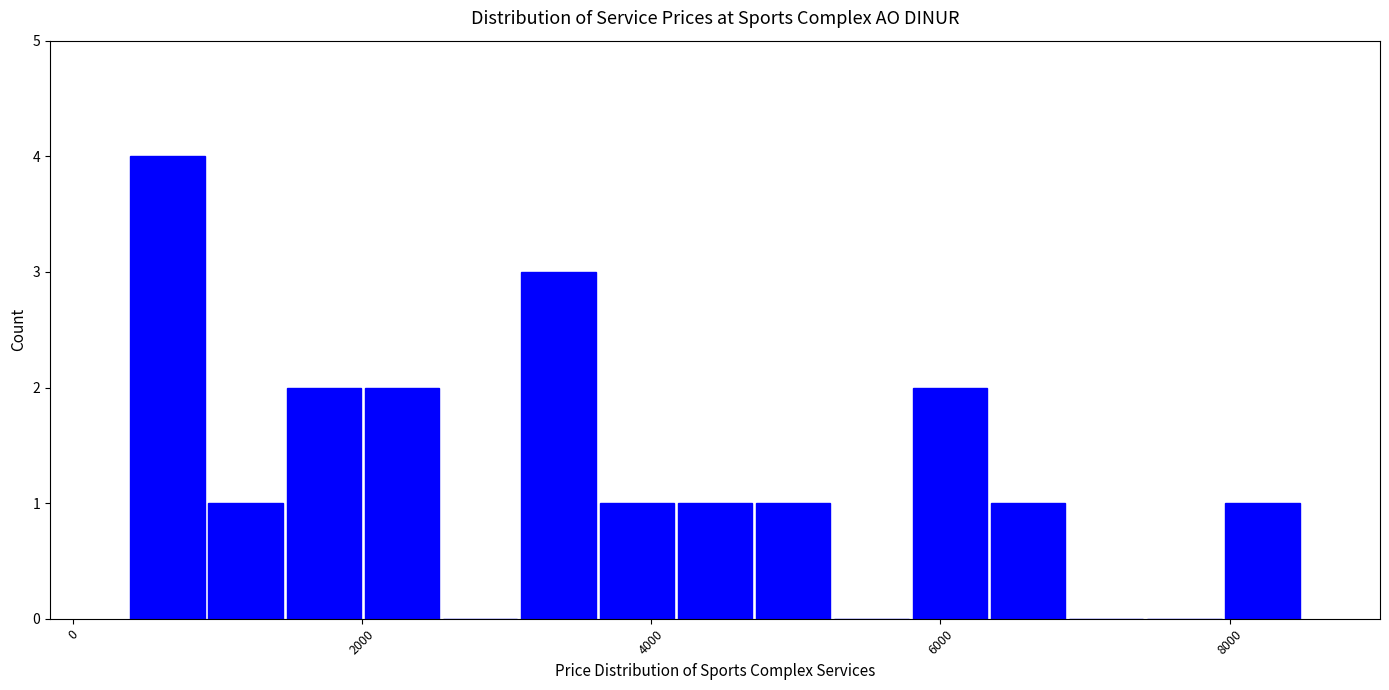

Around what value on the x-axis is the tallest bar? Give the approximate position of its centre, as read against the axis.

600